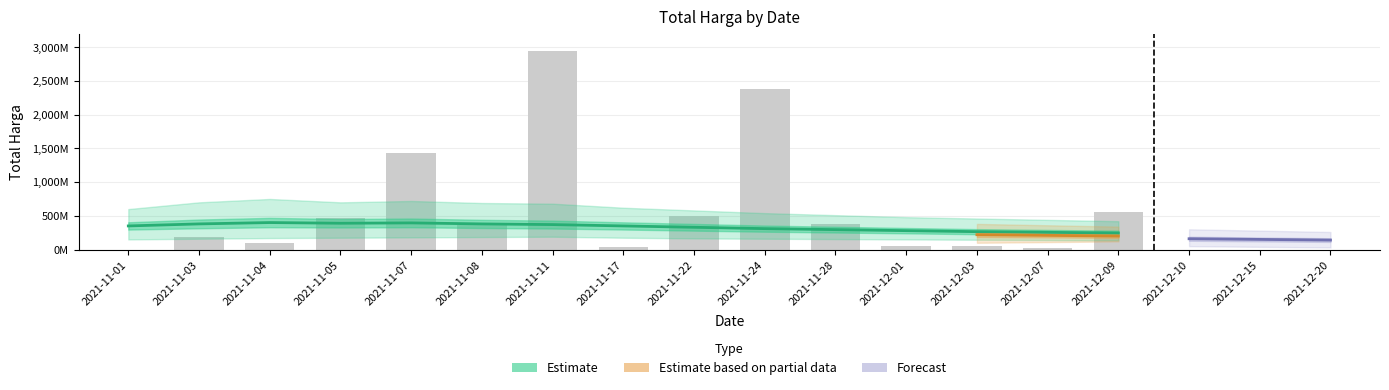

What is the average value?

630785646